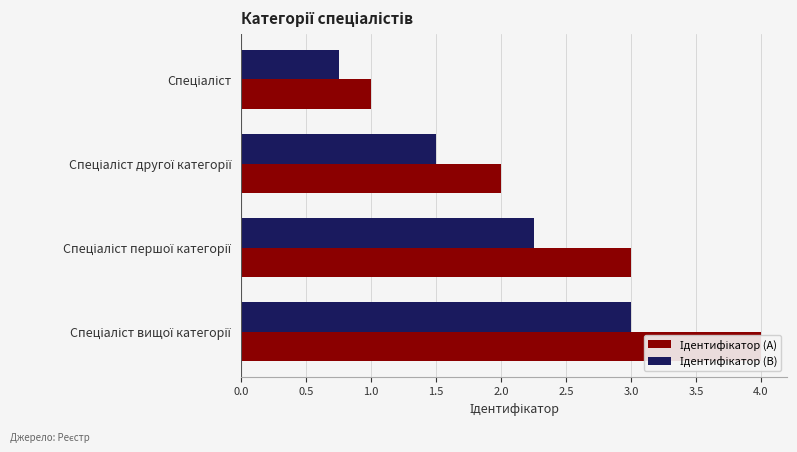

Which series changed the most between 0.0 and 1.5?

Ідентифікатор (A)